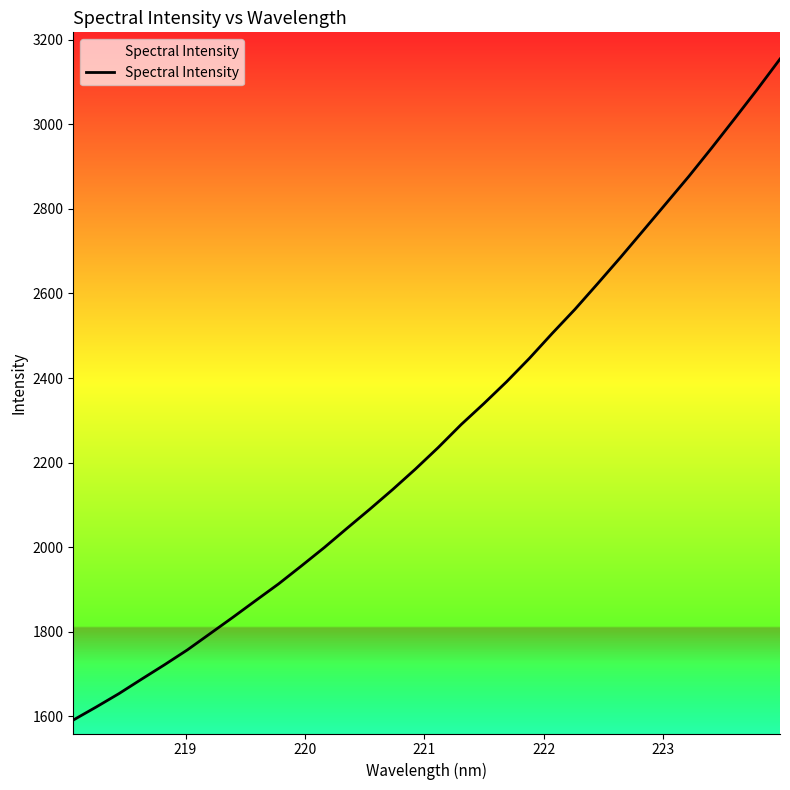

What is the maximum value shown in the chart?

3154.2